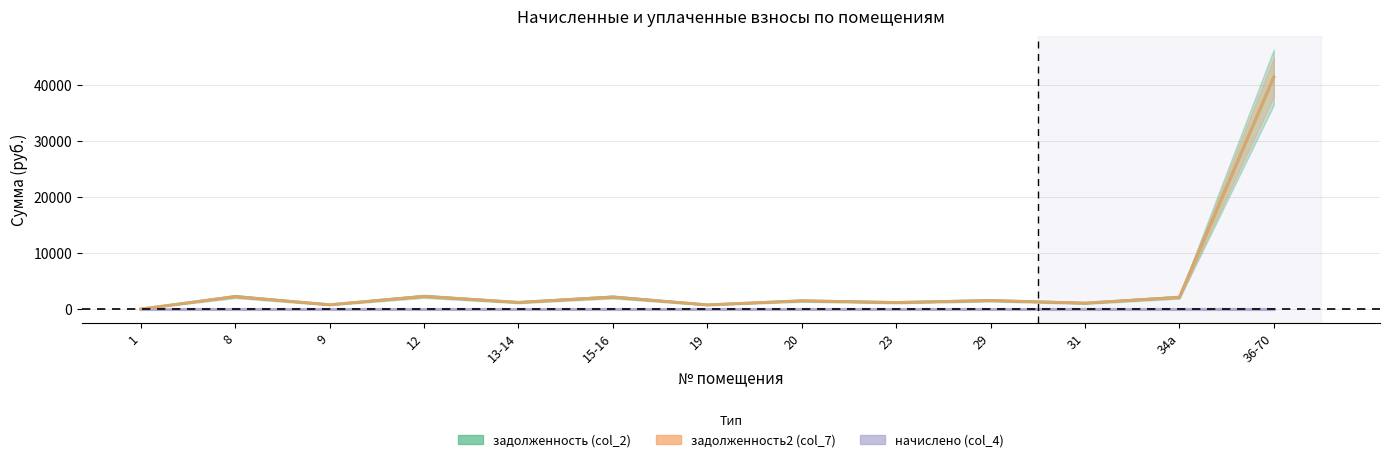

The задолженность (col_2) series shows 1473.6 at 20. True or false?

True